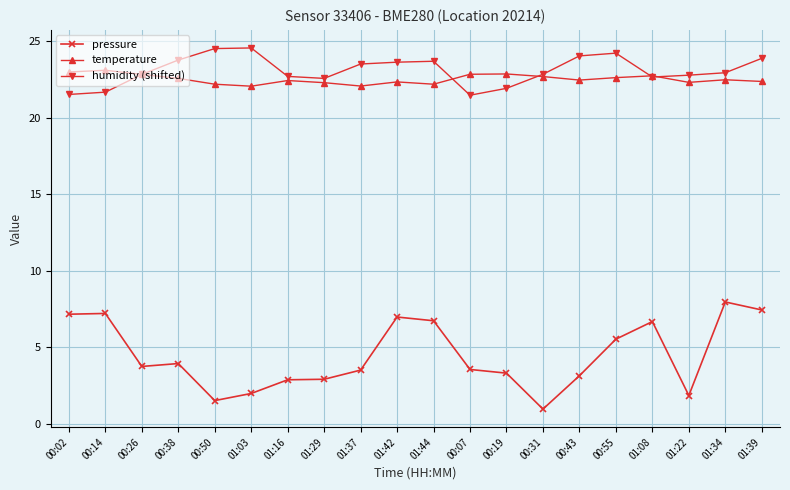

Count the number of categories in the chart.

20